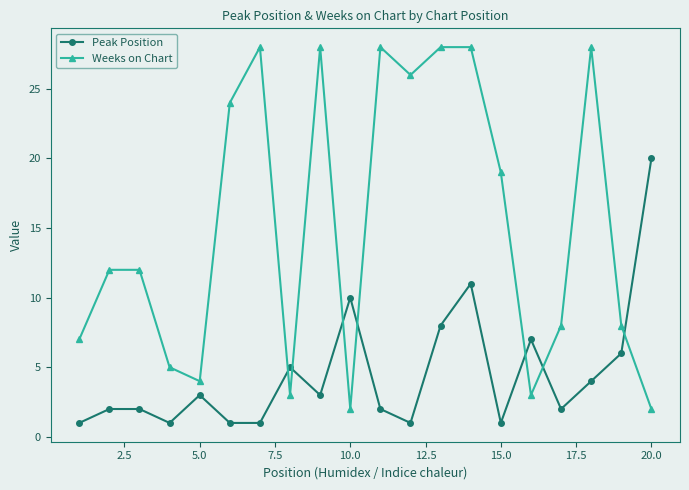

How many distinct data groups are displayed?

2